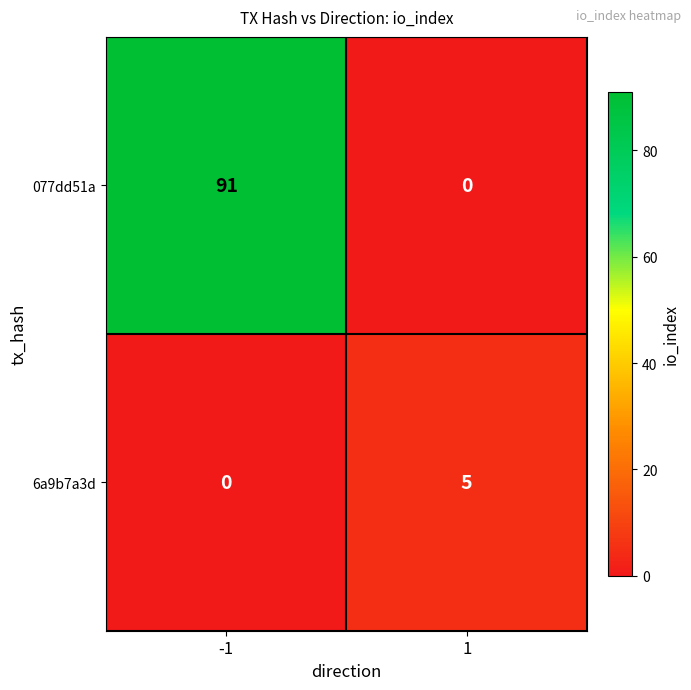

How many data points does each series have?

2